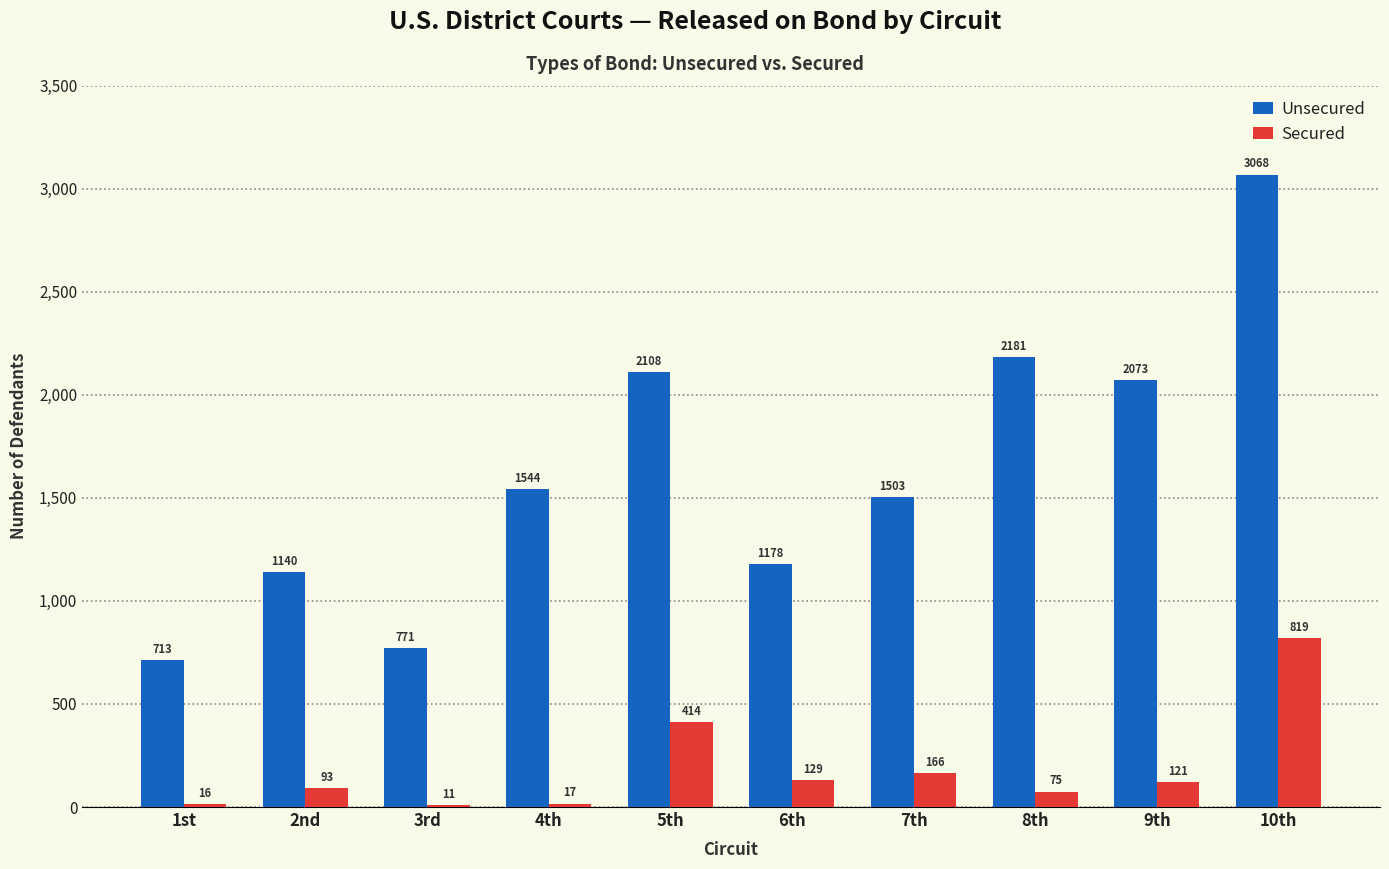

Which series has the largest range (max minus min)?

Unsecured